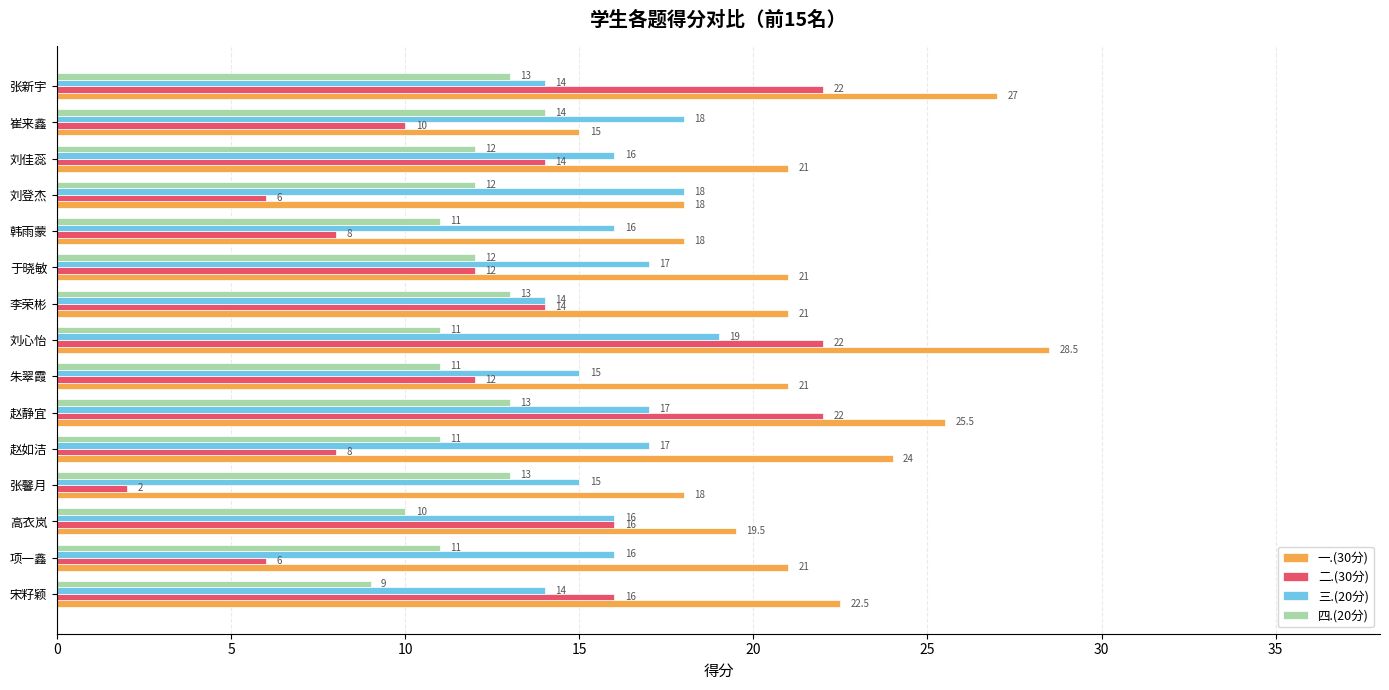

What is the difference between the maximum and minimum values in the 二.(30分) series?

20.0